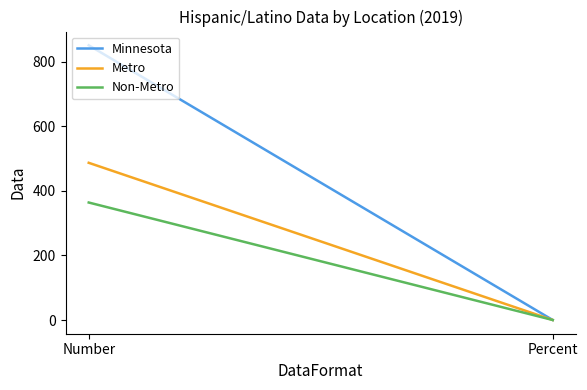

What is the difference between the Non-Metro values at Number and Percent?

363.9